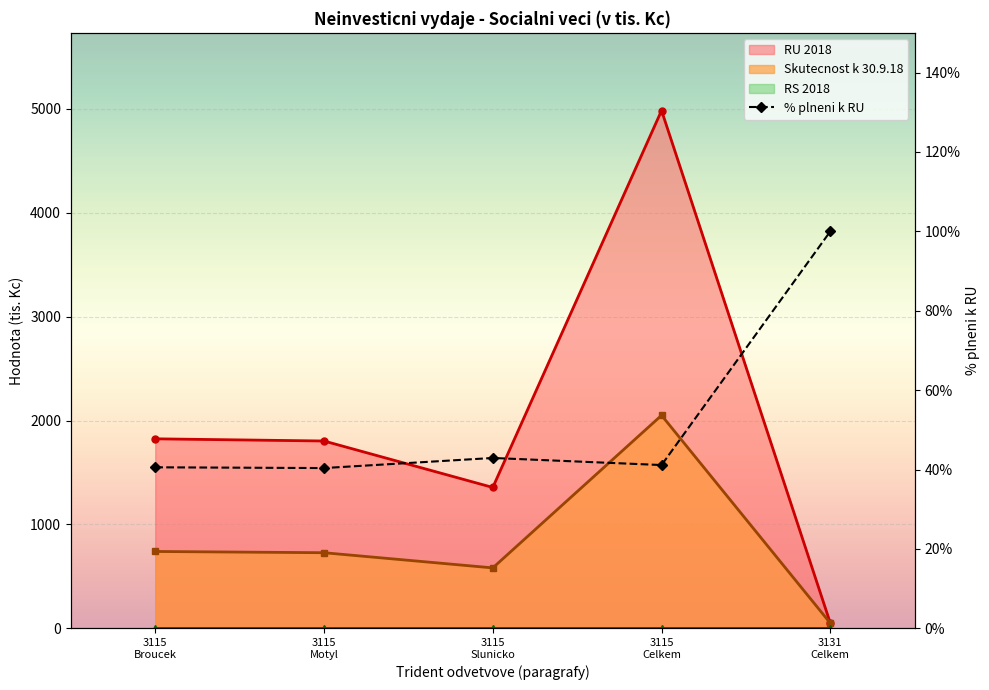

What is the minimum value shown in the chart?

40.4